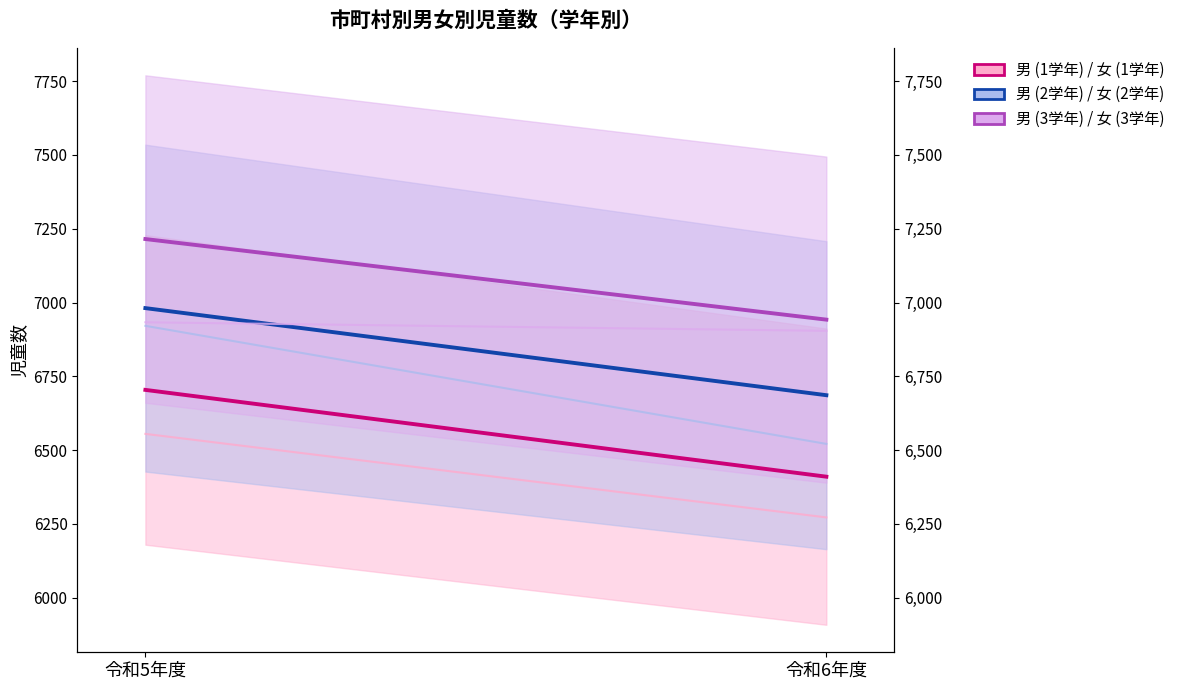

Count the 男 (1学年) / 女 (1学年) values in the range 6410 to 6704.

2